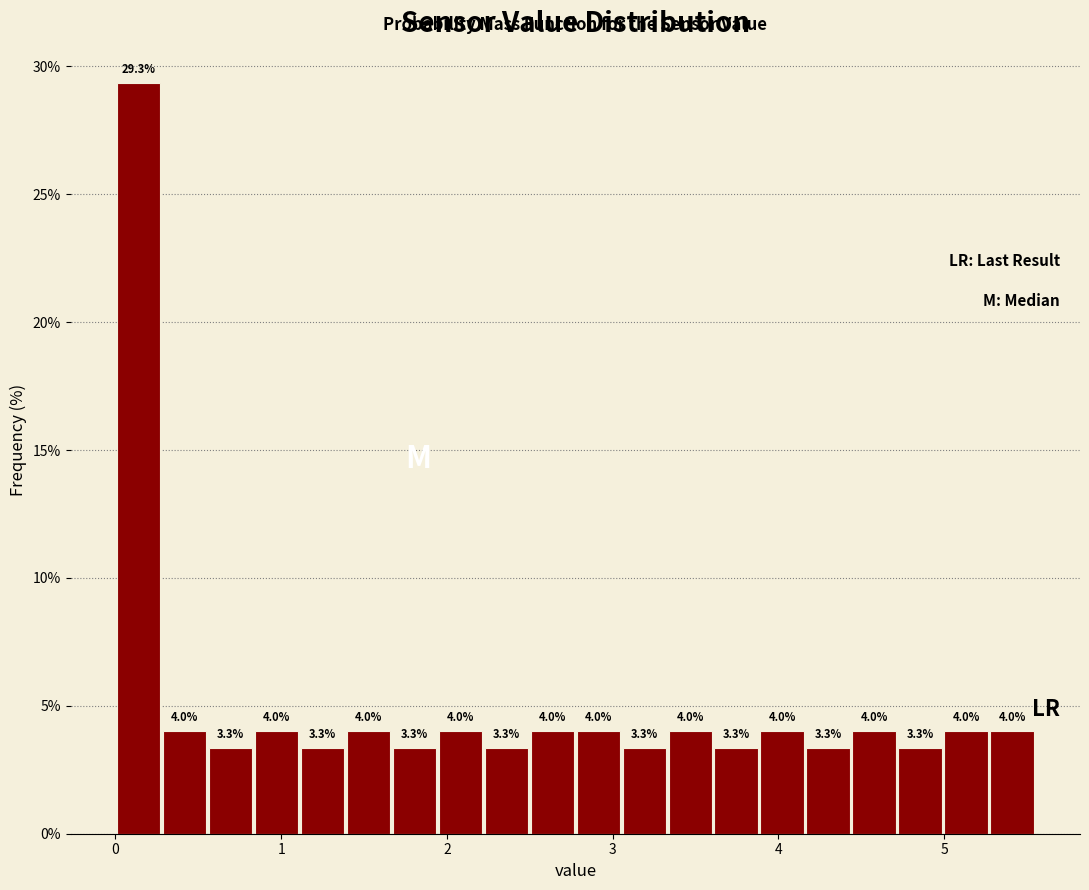

Read against the x-axis, roughly where is the centre of the tallest bar?

0.1